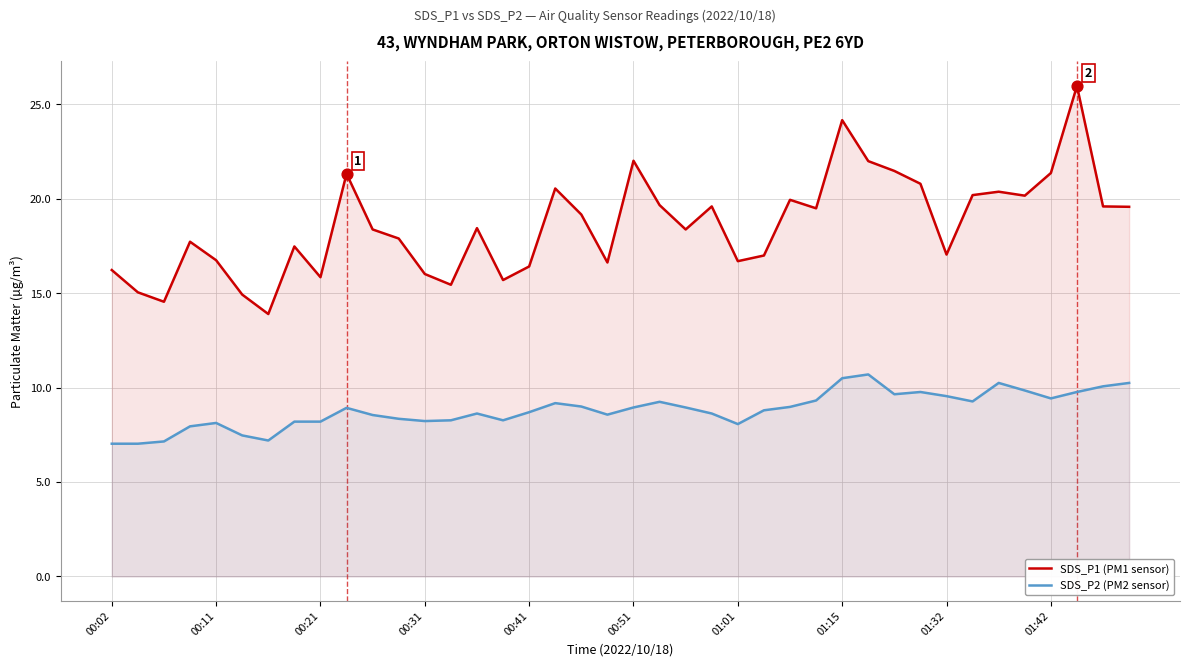

Which series reaches the minimum Y coordinate?

SDS_P2 (PM2 sensor)